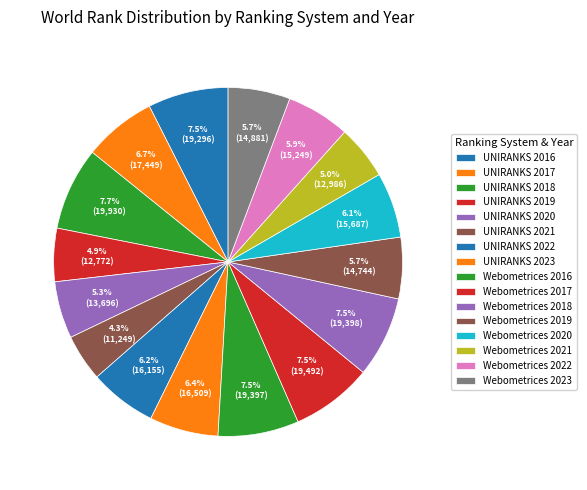

Rank the categories by value from lowest to highest.

UNIRANKS 2021, UNIRANKS 2019, Webometrices 2021, UNIRANKS 2020, Webometrices 2019, Webometrices 2023, Webometrices 2022, Webometrices 2020, UNIRANKS 2022, UNIRANKS 2023, UNIRANKS 2017, UNIRANKS 2016, Webometrices 2016, Webometrices 2018, Webometrices 2017, UNIRANKS 2018